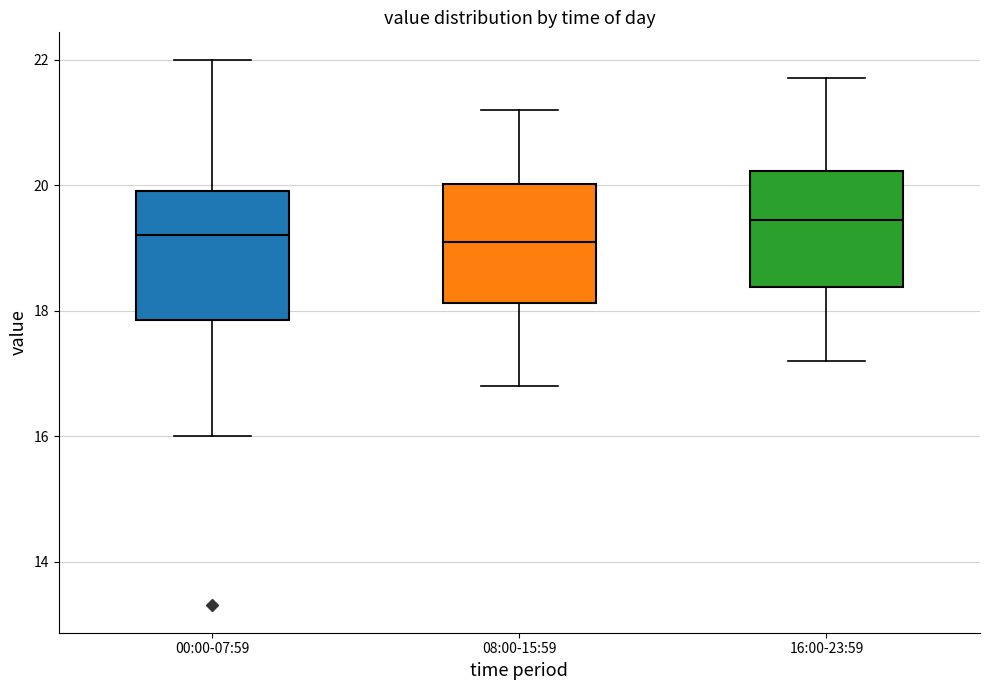

Reading left to right, transcribe this box plot: for each box, give where its median line is, the range the box spans, and where its two whiskers end, as read against the y-axis. The values are not printed on the chart, so give them approximately, as read against the axis.

00:00-07:59: median 19.2, box 17.8 to 20.0, whiskers 16.0 to 22.0
08:00-15:59: median 19.2, box 18.2 to 20.0, whiskers 16.8 to 21.2
16:00-23:59: median 19.4, box 18.4 to 20.2, whiskers 17.2 to 21.8